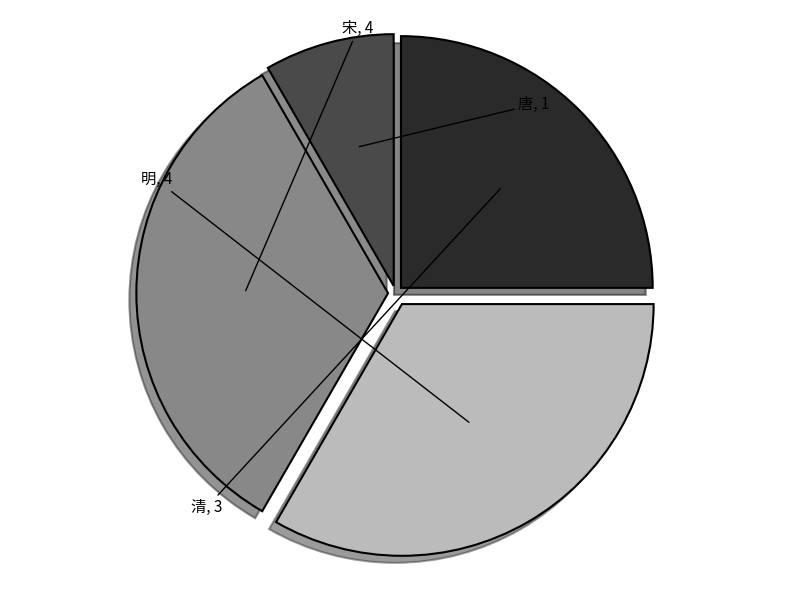

True or false: 清 accounts for 38% of the total.

False